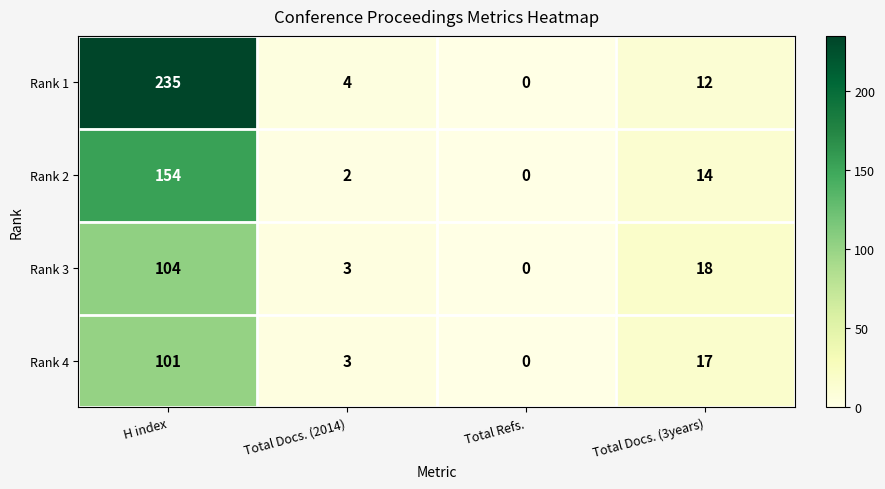

Which series has the largest range (max minus min)?

Rank 1